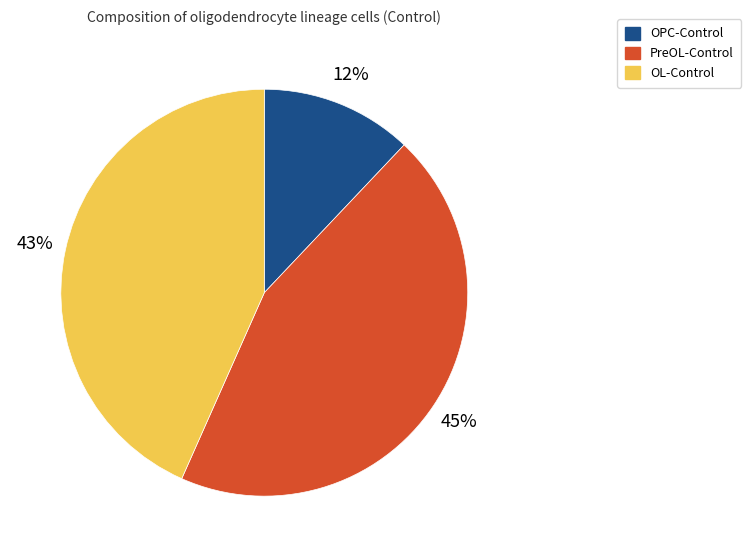

How many slices are in this pie chart?

3